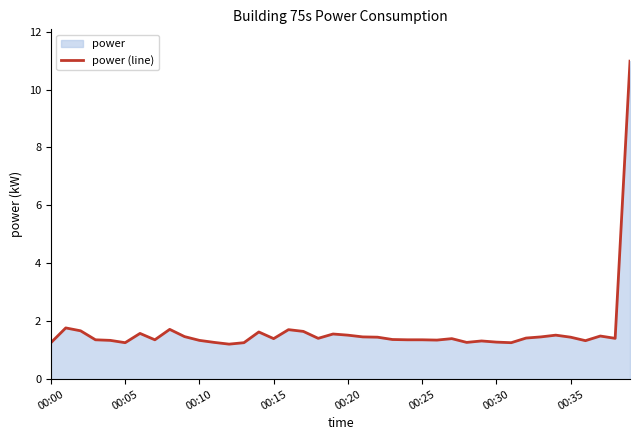

At which category does the chart reach its minimum across all series?

12